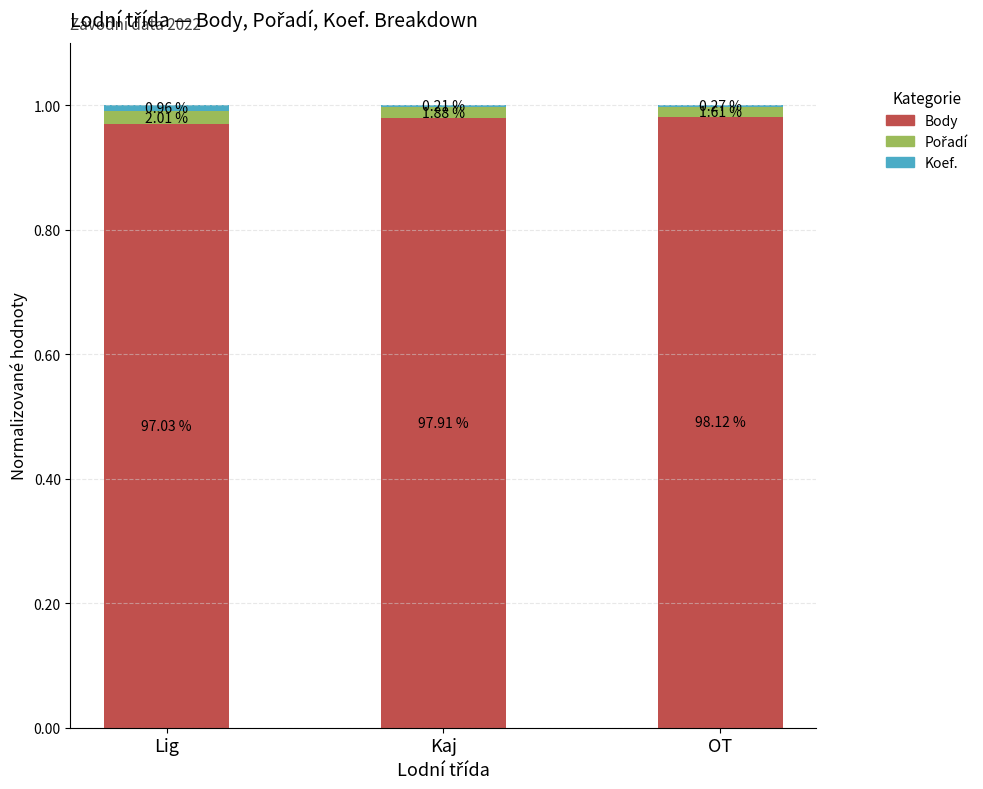

Does the chart contain stacked bars?

Yes